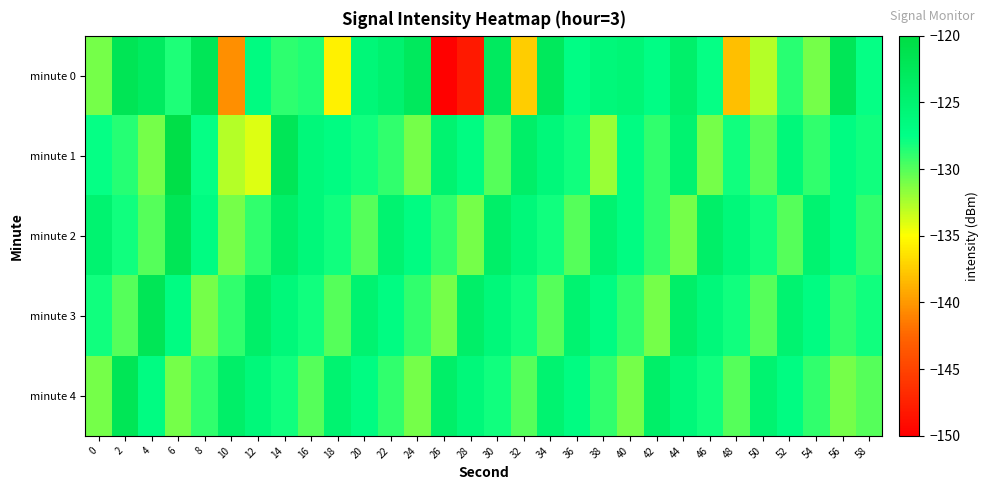

Reading right to left, extract all data points from this chart.

minute 0: 58=-127.6	56=-122.2	54=-130.9	52=-128.8	50=-132.8	48=-138.1	46=-127.7	44=-124.2	42=-127.3	40=-125.6	38=-126.1	36=-127.2	34=-122.7	32=-137.3	30=-123.1	28=-148.0	26=-149.8	24=-122.9	22=-124.8	20=-125.8	18=-135.6	16=-128.5	14=-128.9	12=-126.9	10=-140.5	8=-122.2	6=-128.4	4=-123.2	2=-122.0	0=-131.0
minute 1: 58=-128.0	56=-127.0	54=-129.0	52=-126.0	50=-130.0	48=-128.0	46=-131.0	44=-125.0	42=-129.0	40=-127.0	38=-132.0	36=-128.0	34=-126.0	32=-124.0	30=-130.0	28=-127.0	26=-125.0	24=-131.0	22=-129.0	20=-128.0	18=-127.0	16=-126.1	14=-122.2	12=-134.0	10=-132.9	8=-127.7	6=-120.6	4=-131.0	2=-128.6	0=-127.7
minute 2: 58=-129.0	56=-127.0	54=-125.0	52=-130.0	50=-128.0	48=-126.0	46=-124.0	44=-131.0	42=-129.0	40=-127.0	38=-125.0	36=-130.0	34=-128.0	32=-126.0	30=-124.0	28=-131.0	26=-129.0	24=-127.0	22=-125.0	20=-130.0	18=-128.0	16=-126.0	14=-124.0	12=-129.0	10=-131.0	8=-127.0	6=-122.0	4=-130.0	2=-128.0	0=-125.0
minute 3: 58=-128.0	56=-129.0	54=-127.0	52=-125.0	50=-130.0	48=-128.0	46=-126.0	44=-124.0	42=-131.0	40=-129.0	38=-127.0	36=-125.0	34=-130.0	32=-128.0	30=-126.0	28=-124.0	26=-131.0	24=-129.0	22=-127.0	20=-125.0	18=-130.0	16=-128.0	14=-126.0	12=-124.0	10=-129.0	8=-131.0	6=-127.0	4=-122.0	2=-130.0	0=-128.0
minute 4: 58=-130.0	56=-131.0	54=-129.0	52=-127.0	50=-125.0	48=-130.0	46=-128.0	44=-126.0	42=-124.0	40=-131.0	38=-129.0	36=-127.0	34=-125.0	32=-130.0	30=-128.0	28=-126.0	26=-124.0	24=-131.0	22=-129.0	20=-127.0	18=-125.0	16=-130.0	14=-128.0	12=-126.0	10=-124.0	8=-129.0	6=-131.0	4=-127.0	2=-122.0	0=-131.0